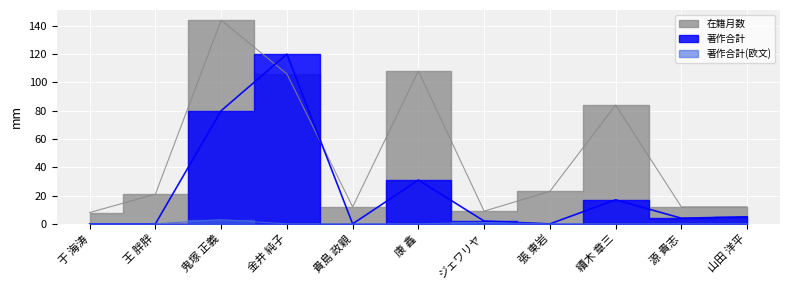

The value of 在籍月数 at 鬼塚 正義 is 144. True or false?

True